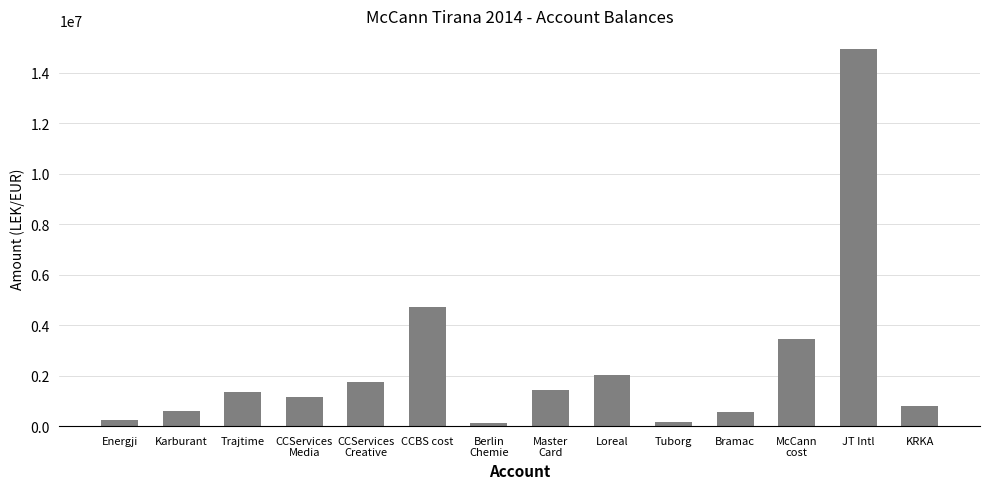

What is the label of the 12th bar from the right?

Trajtime